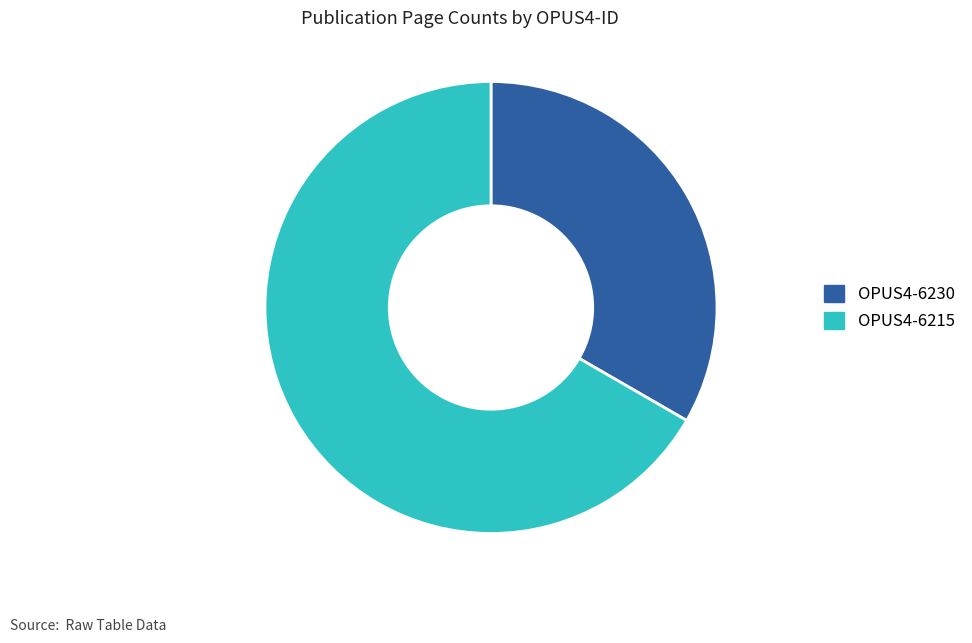

What is the smallest slice in the pie chart?

OPUS4-6230